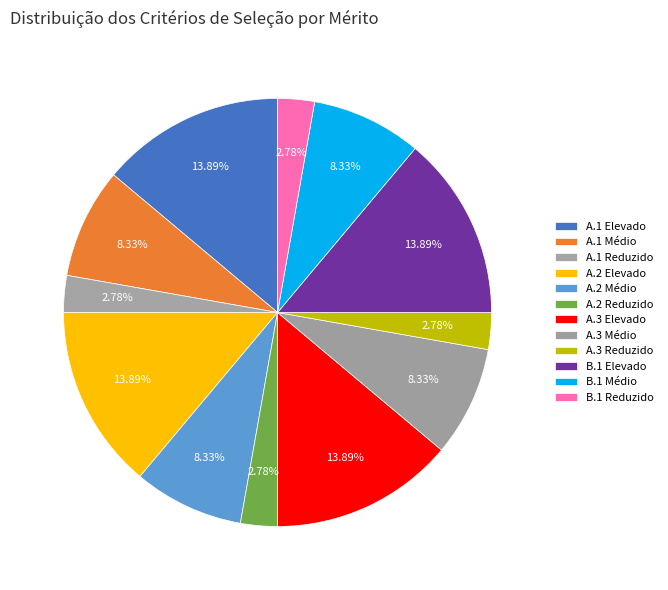

How many slices are in this pie chart?

12